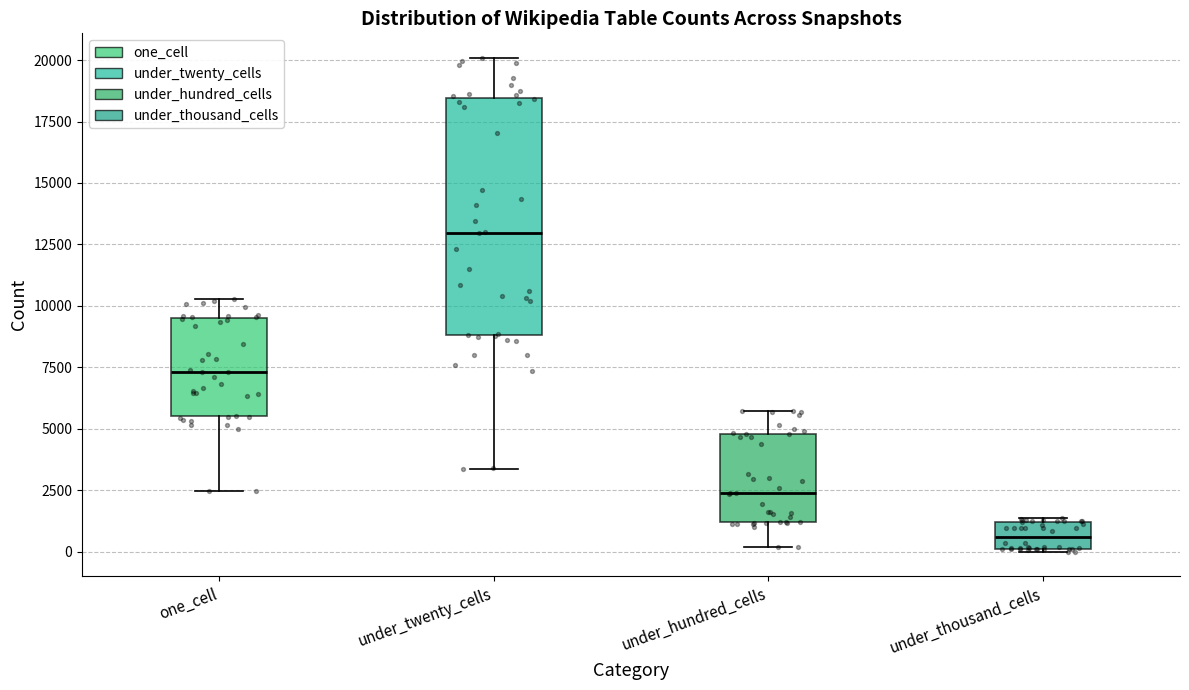

Which box is the tallest, from its lower edge to its upper edge?

under_twenty_cells